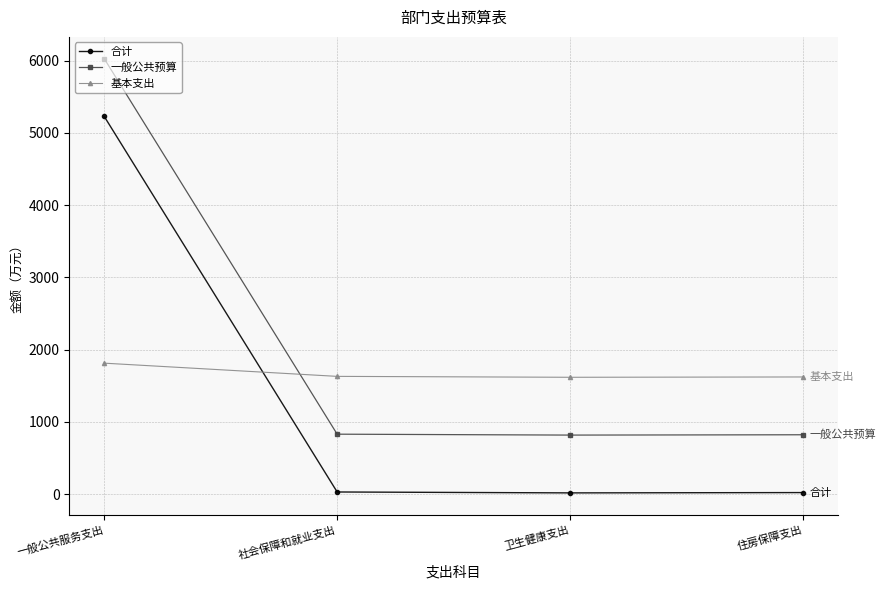

How many data points does each series have?

4